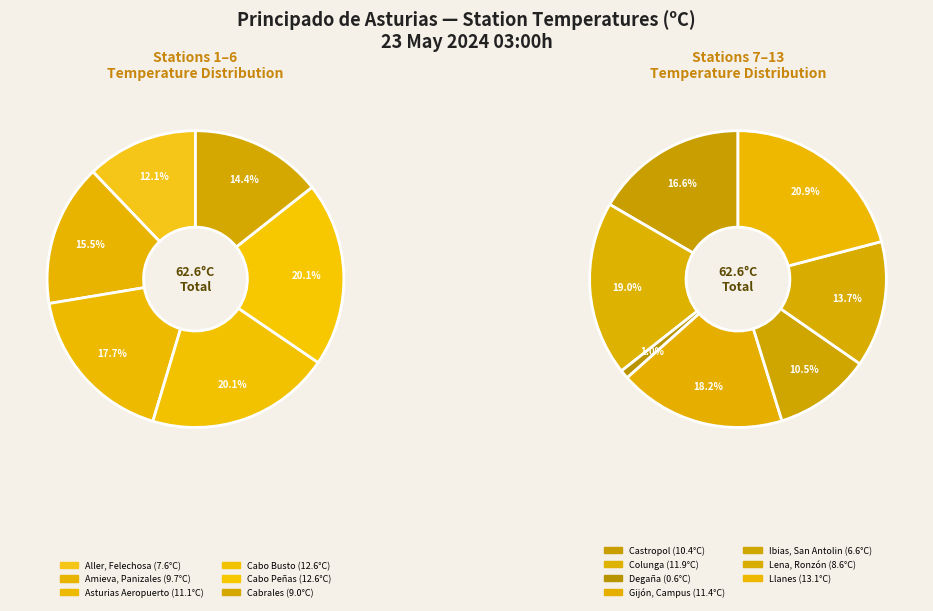

Is Cabrales the majority of the pie?

No